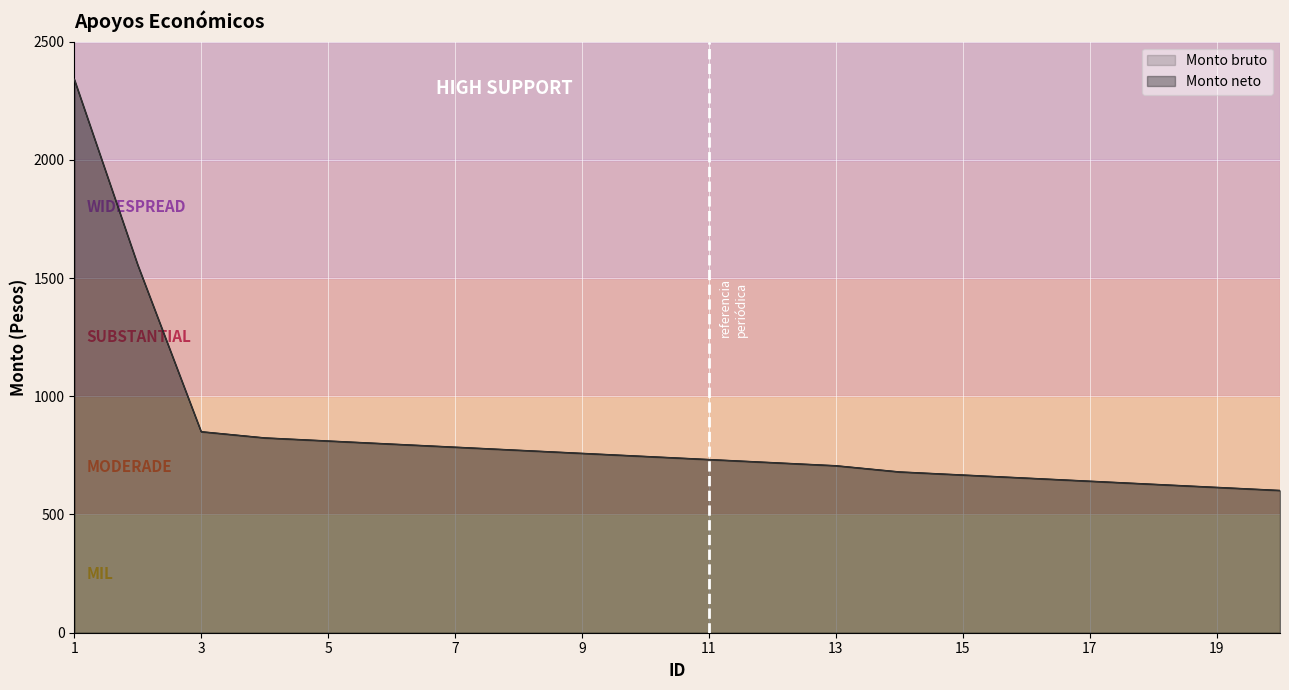

Reading left to right, extract all data points from this chart.

Monto bruto: 1=2340.6	2=1556.0	3=850.0	4=823.9	5=810.8	6=797.7	7=784.6	8=771.5	9=758.5	10=745.4	11=732.3	12=719.2	13=706.1	14=680.0	15=666.9	16=653.9	17=640.8	18=627.7	19=614.6	20=601.5
Monto neto: 1=2340.6	2=1556.0	3=850.0	4=823.9	5=810.8	6=797.7	7=784.6	8=771.5	9=758.5	10=745.4	11=732.3	12=719.2	13=706.1	14=680.0	15=666.9	16=653.9	17=640.8	18=627.7	19=614.6	20=601.5